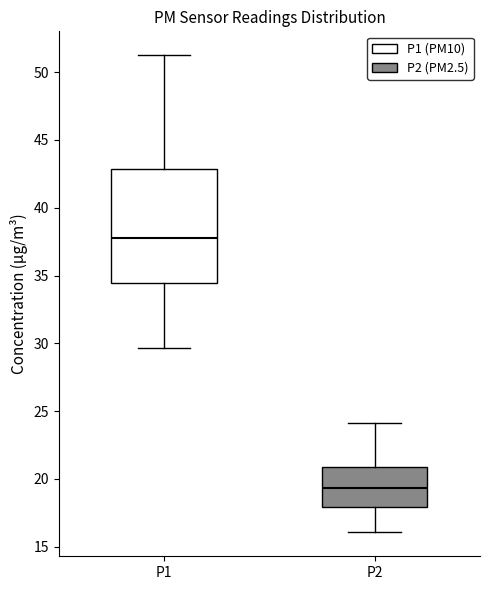

Reading left to right, transcribe this box plot: for each box, give where its median line is, the range the box spans, and where its two whiskers end, as read against the y-axis. The values are not printed on the chart, so give them approximately, as read against the axis.

P1: median 37.5, box 34.5 to 43.0, whiskers 29.5 to 51.5
P2: median 19.5, box 18.0 to 21.0, whiskers 16.0 to 24.0